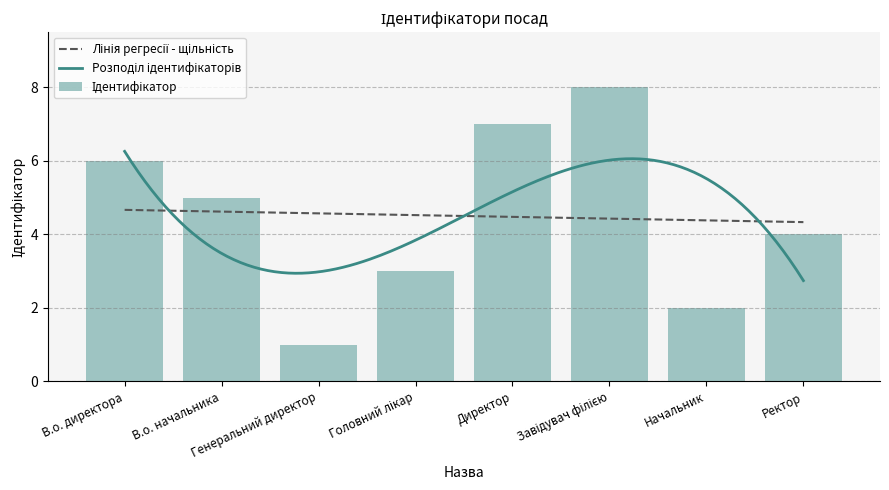

Rank the categories by value from lowest to highest.

Генеральний директор, Начальник, Головний лікар, Ректор, В.о. начальника, В.о. директора, Директор, Завідувач філією